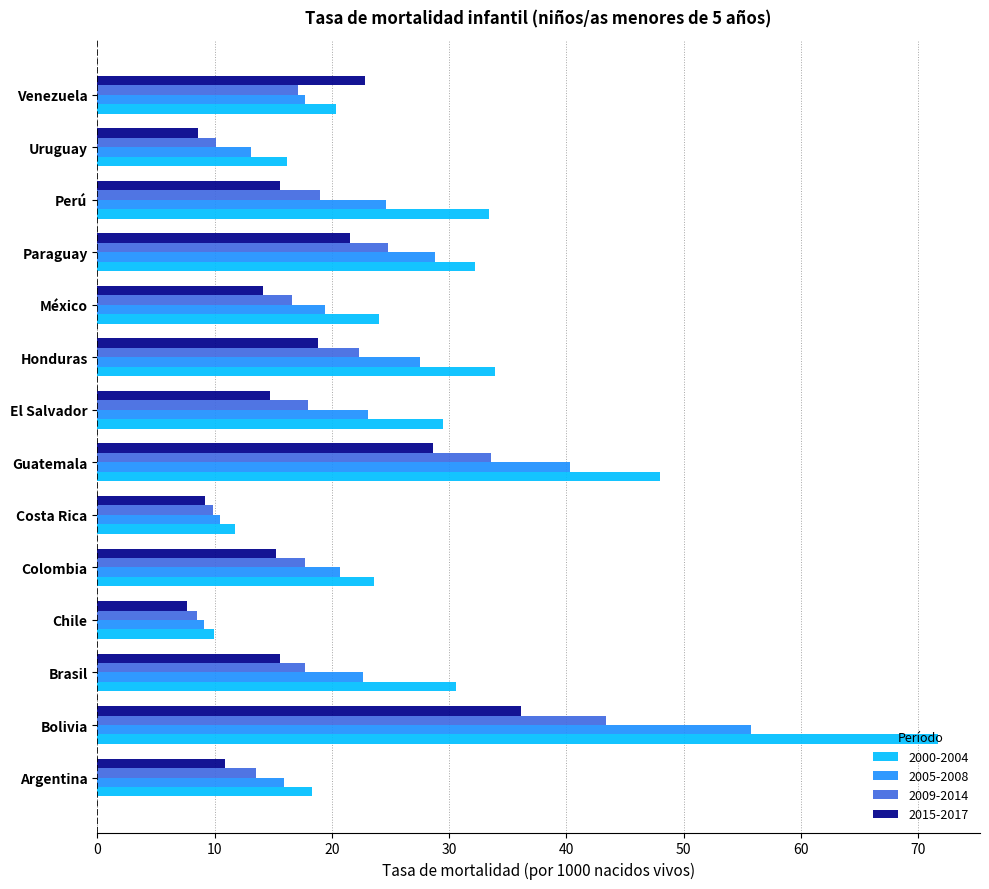

Which series changed the most between Argentina and Chile?

2000-2004